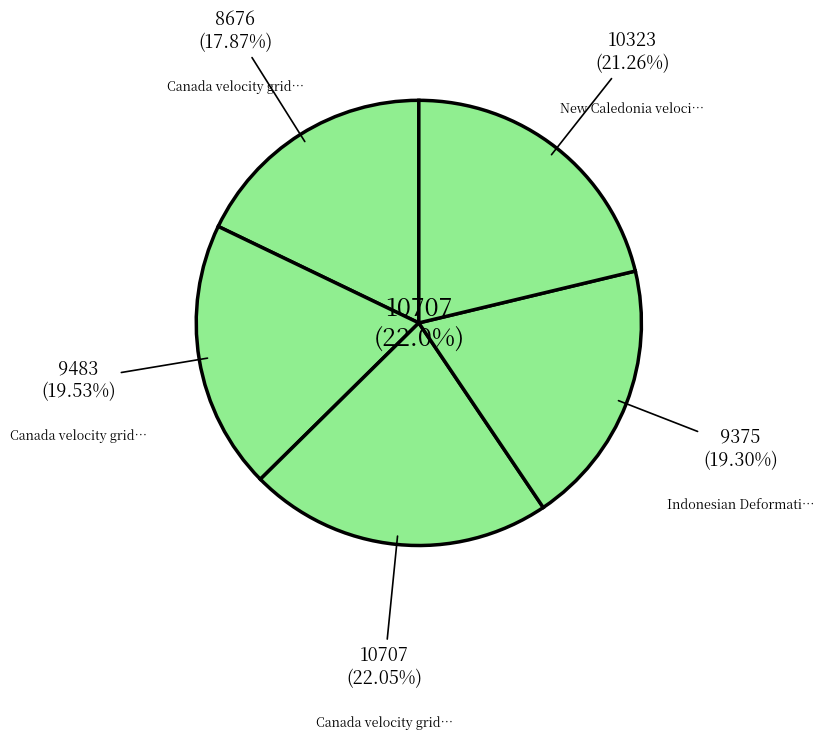

How many slices are in this pie chart?

5